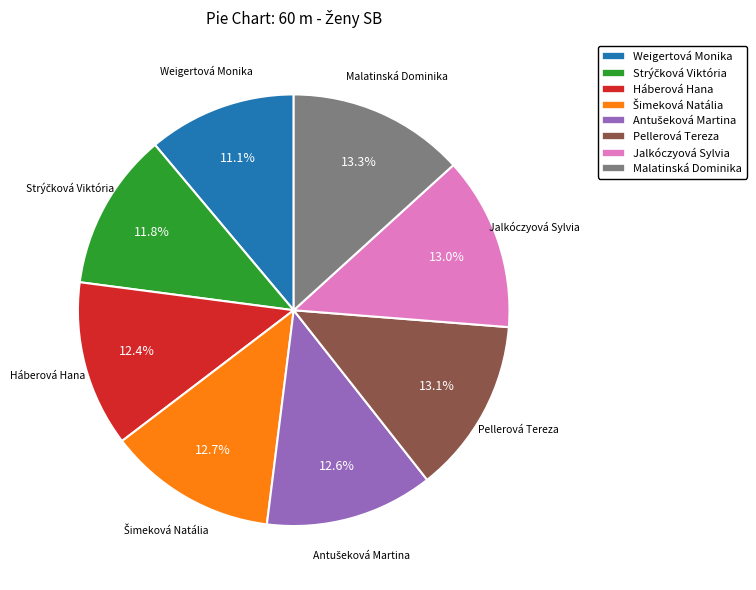

Does any single category account for the majority?

No